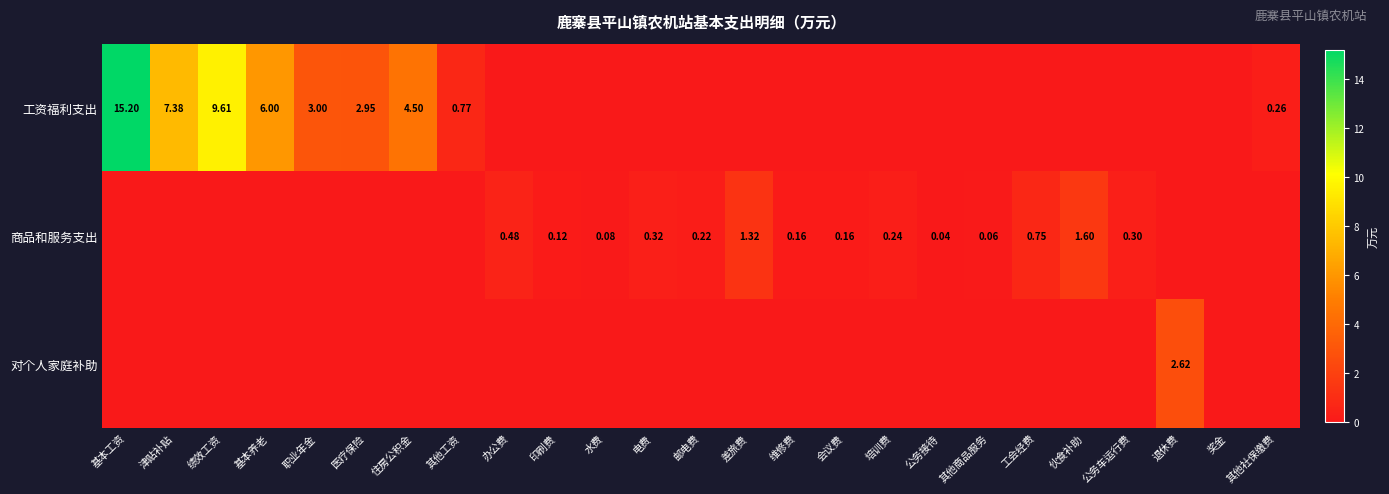

Count the number of data series in this chart.

3